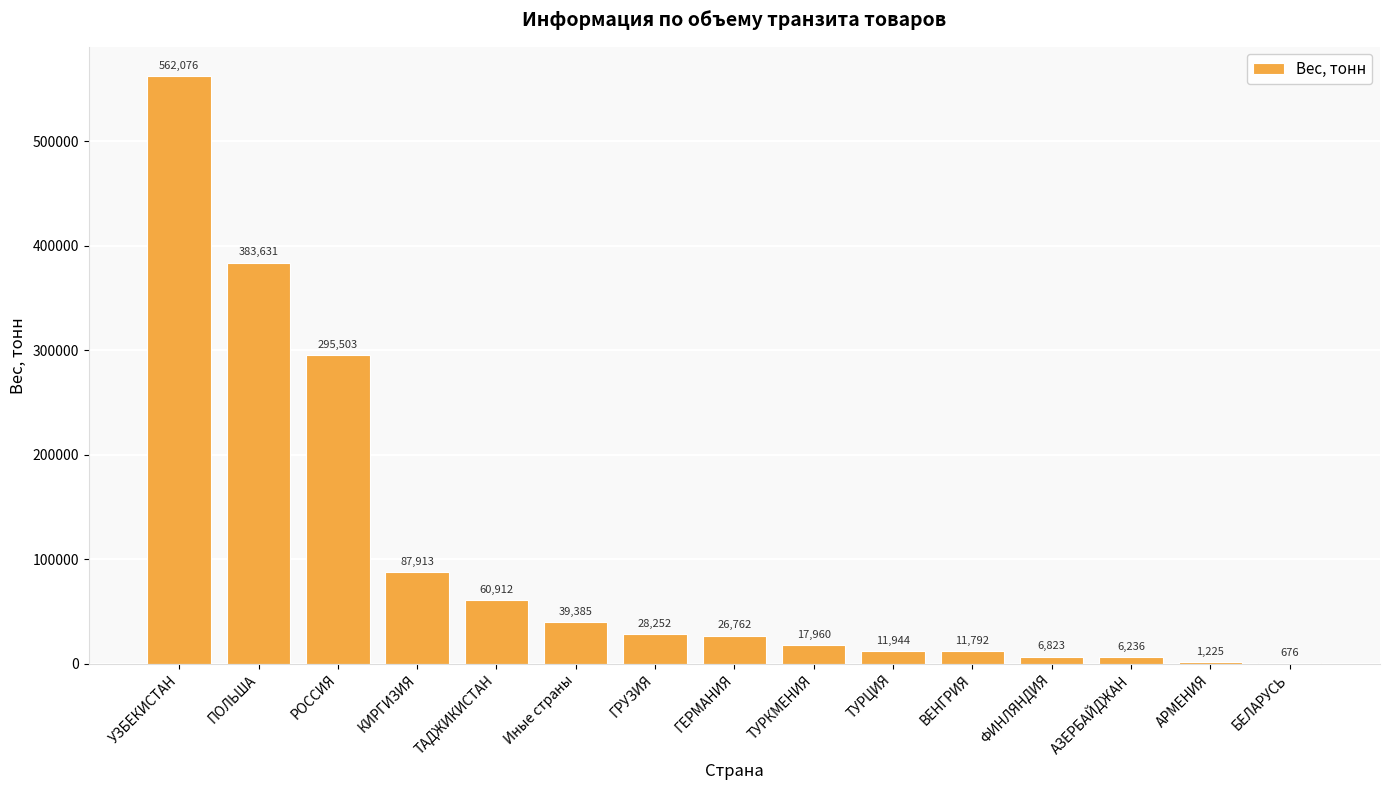

At which category does the chart reach its peak across all series?

УЗБЕКИСТАН